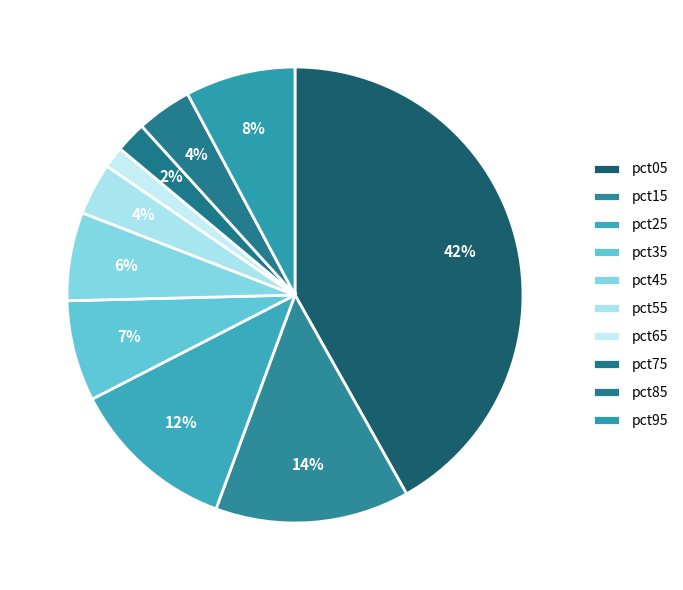

Between pct65 and pct95, which is larger?

pct95